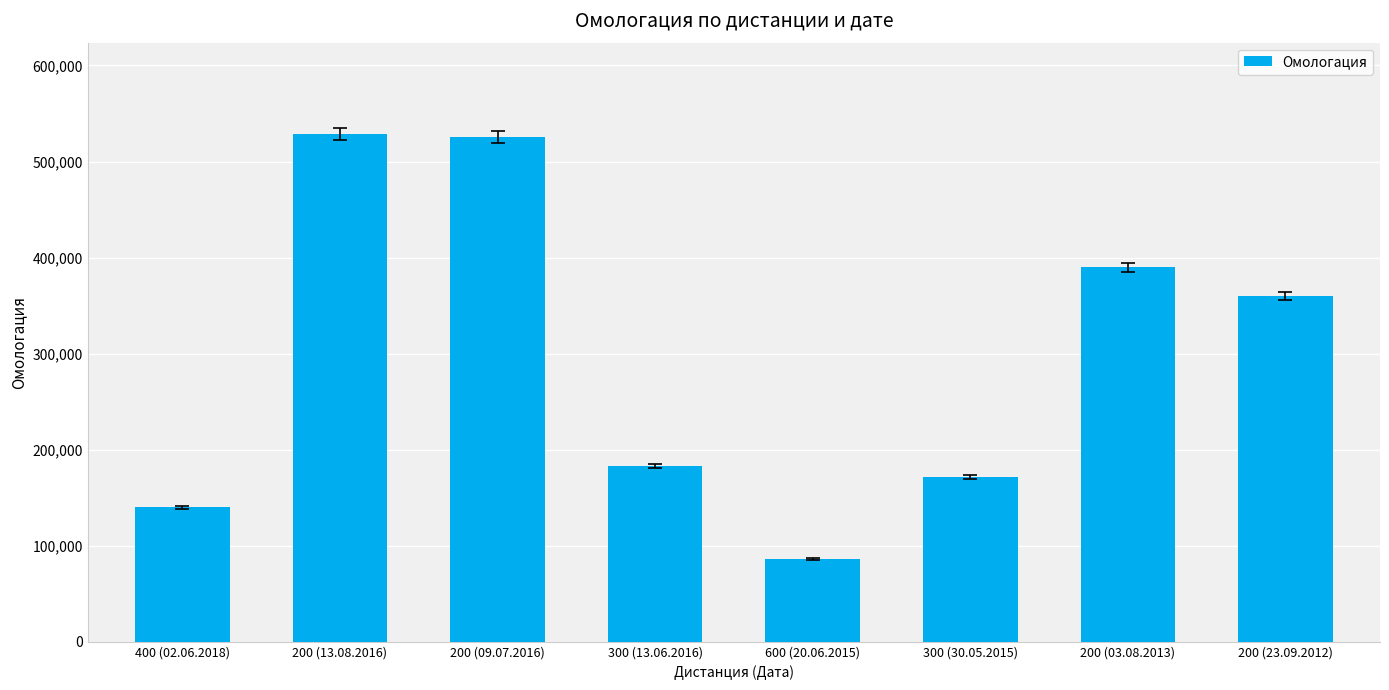

What is the value of the 1st bar from the left?

140217